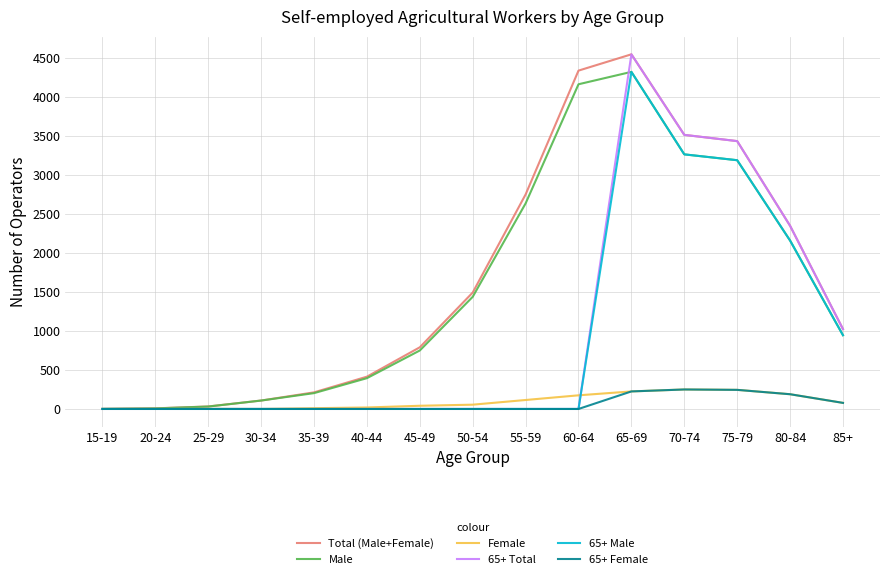

Which series has the largest range (max minus min)?

65+ Total